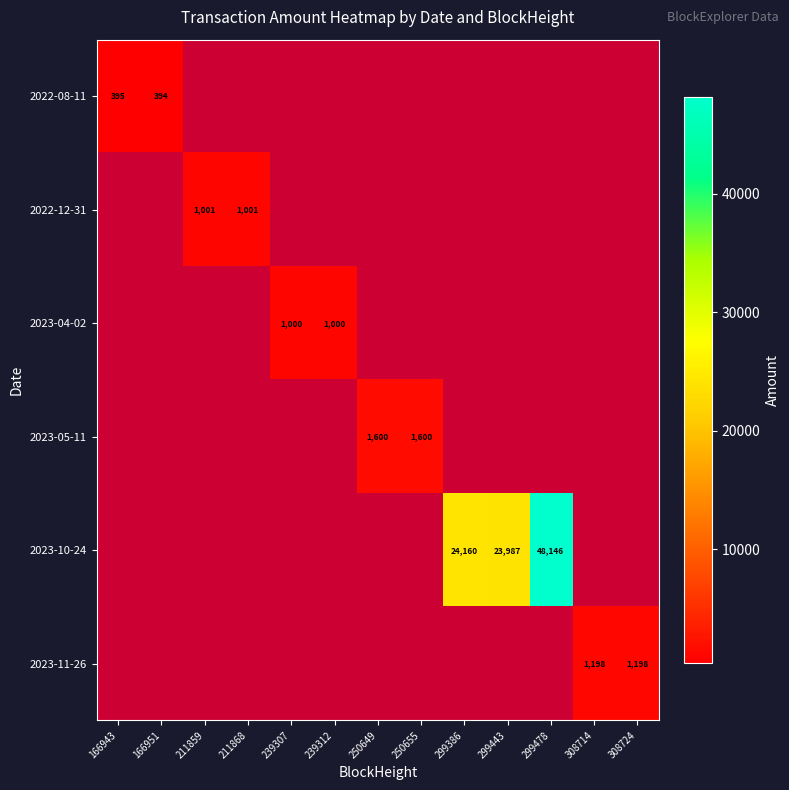

Is it true that 2023-10-24 equals 78708 at 299478?

False